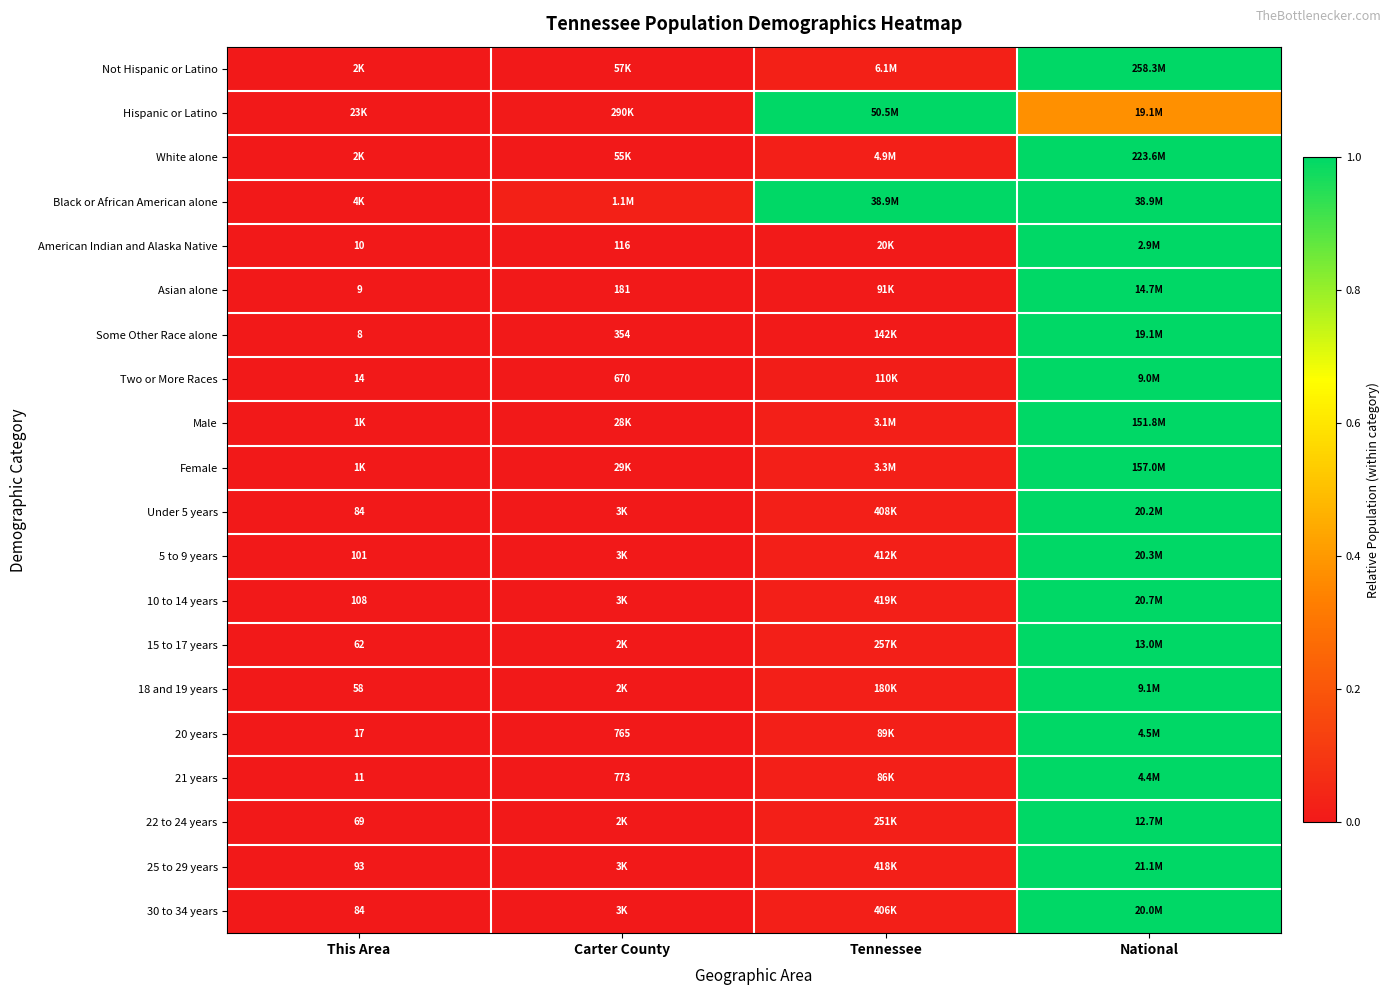

Is the value of 21 years at This Area greater than the value of American Indian and Alaska Native at Carter County?

No